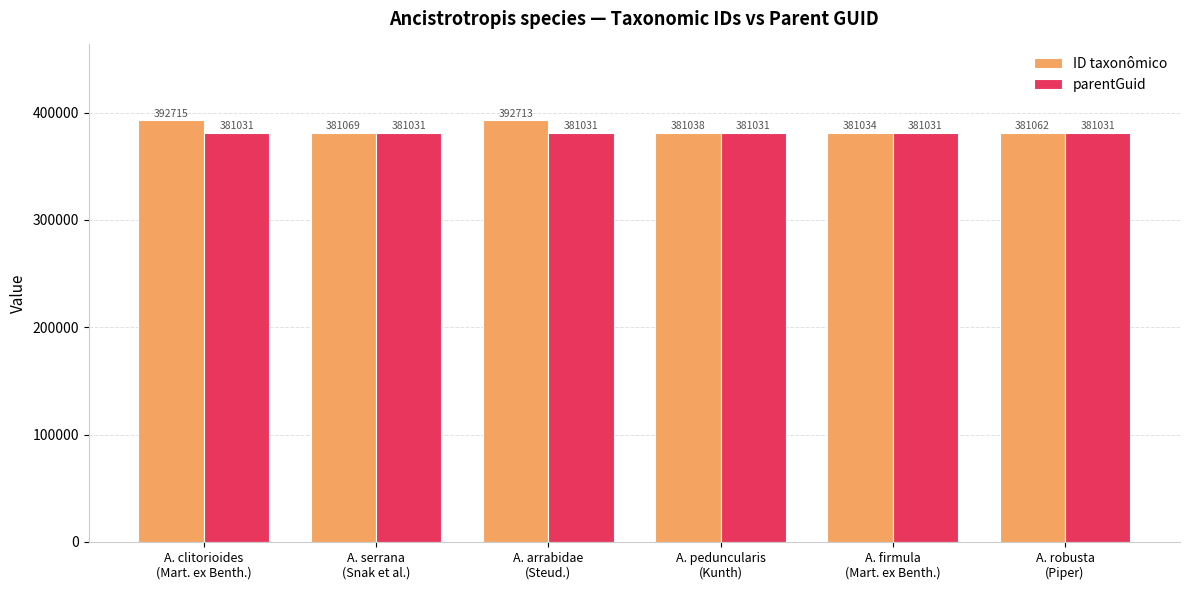

How many categories are shown in the chart?

6